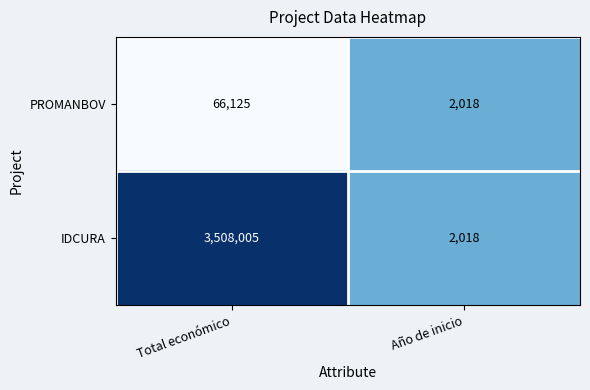

At Total económico, list the series in order from largest to smallest.

IDCURA, PROMANBOV